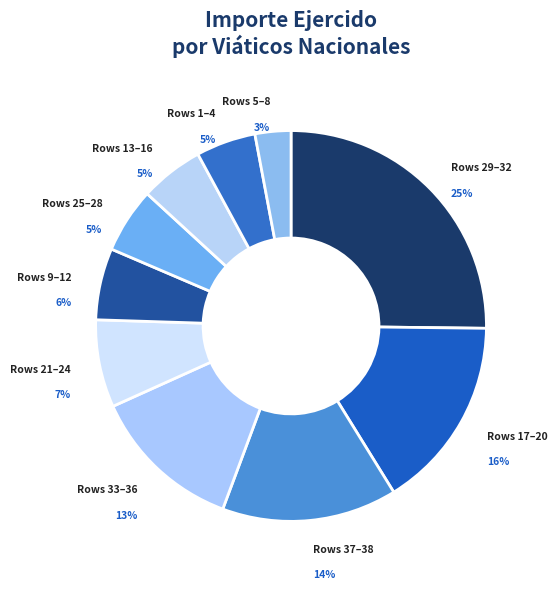

How many slices are in this pie chart?

10